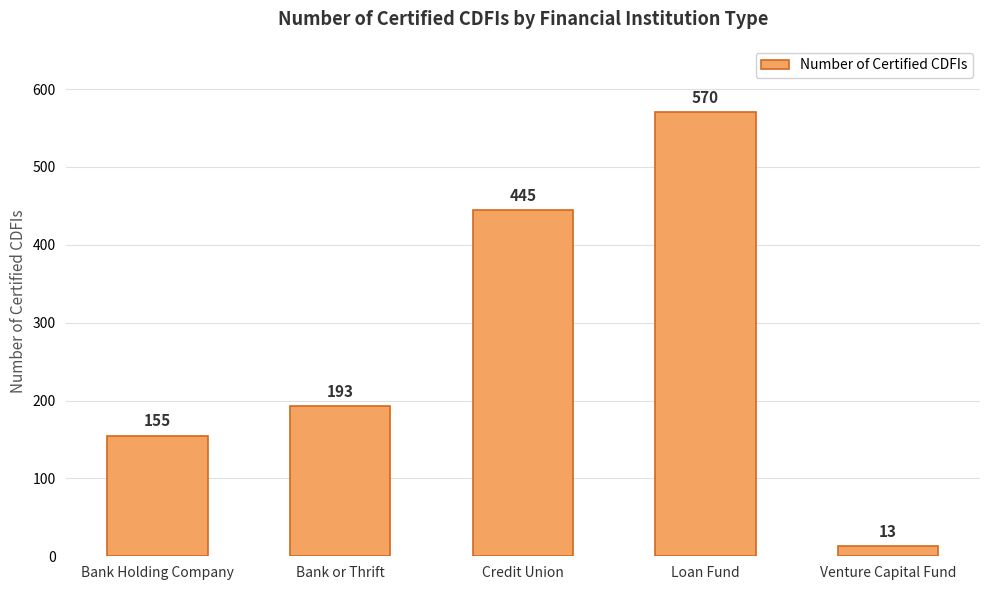

What is the smallest value displayed?

13